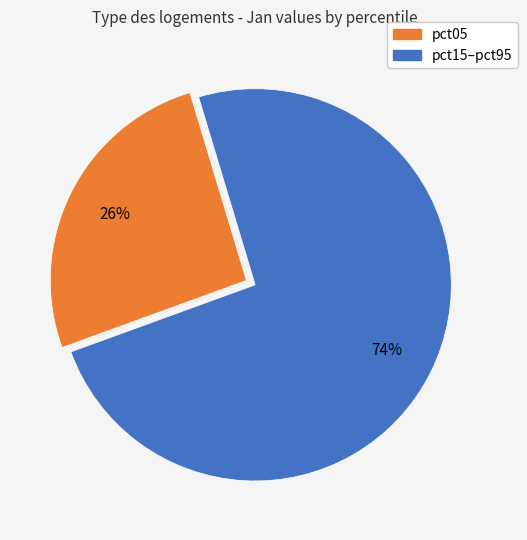

Is there any slice that represents more than half of the pie?

Yes